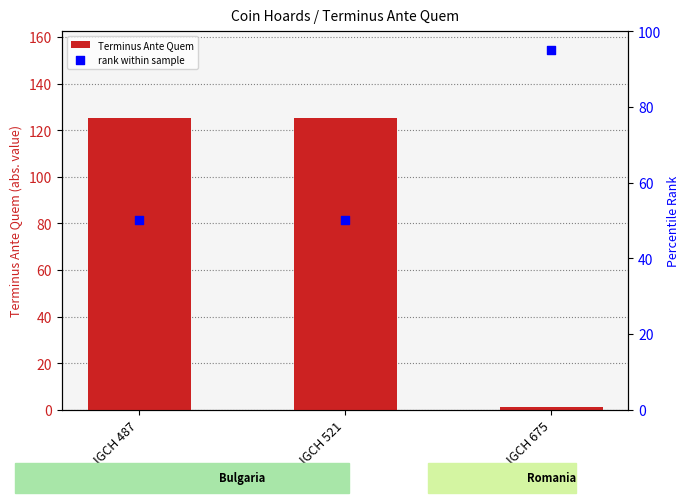

At which category is the sum across all series the highest?

IGCH 487